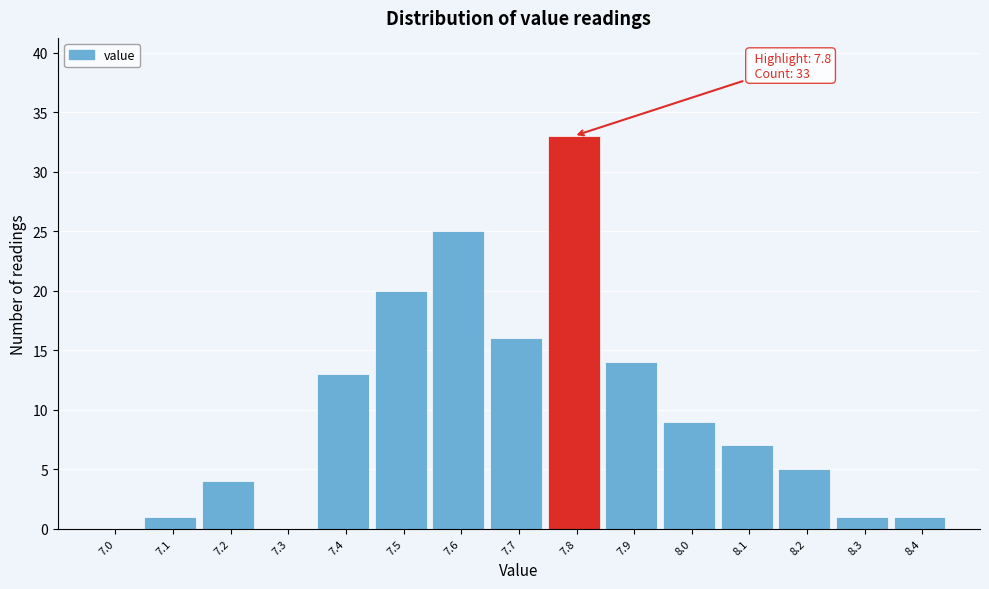

Reading left to right, transcribe all the data shown in this chart.

7.0=0	7.1=1	7.2=4	7.3=0	7.4=13	7.5=20	7.6=25	7.7=16	7.8=33	7.9=14	8.0=9	8.1=7	8.2=5	8.3=1	8.4=1